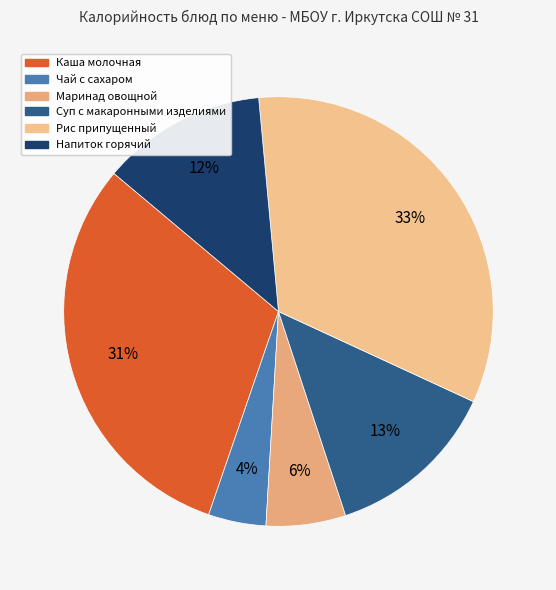

How many segments does this pie chart have?

6